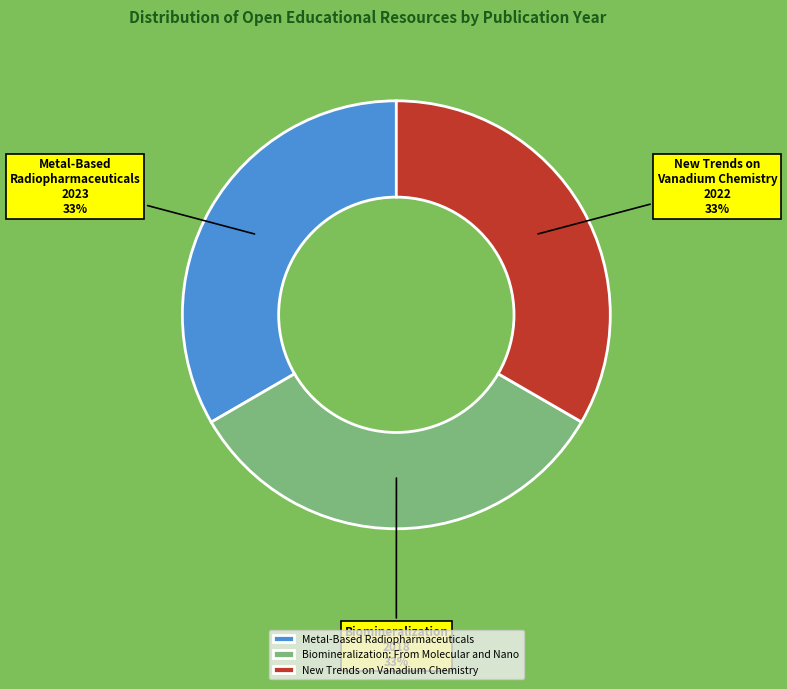

The Biomineralization: From Molecular and Nano slice represents 28% of the pie. True or false?

False